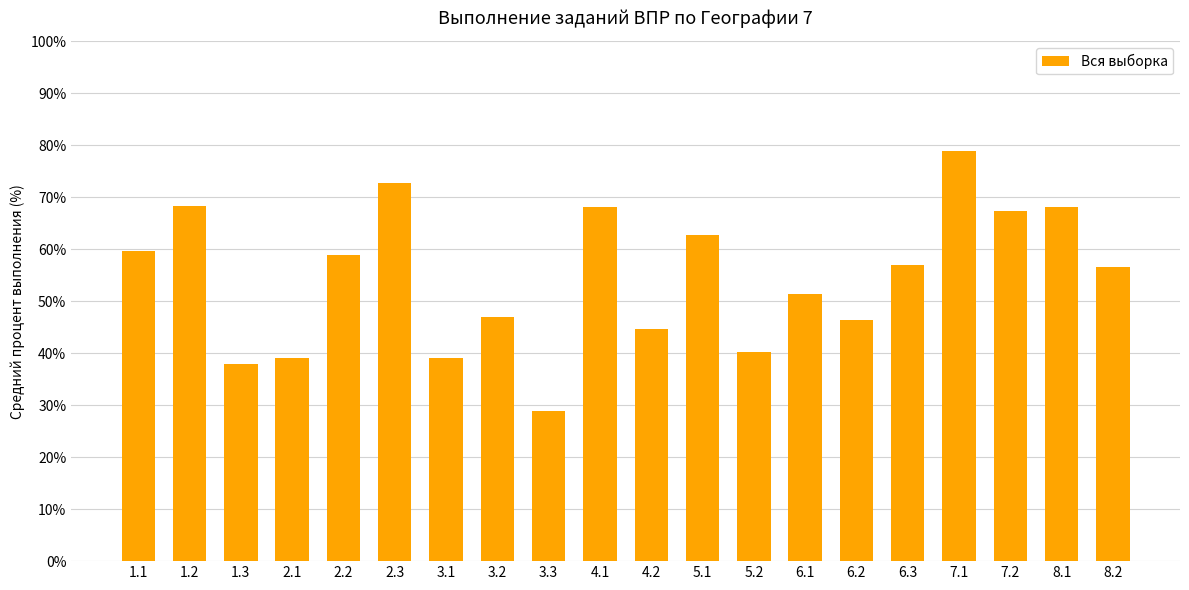

Which category has the lowest value across all series?

3.3